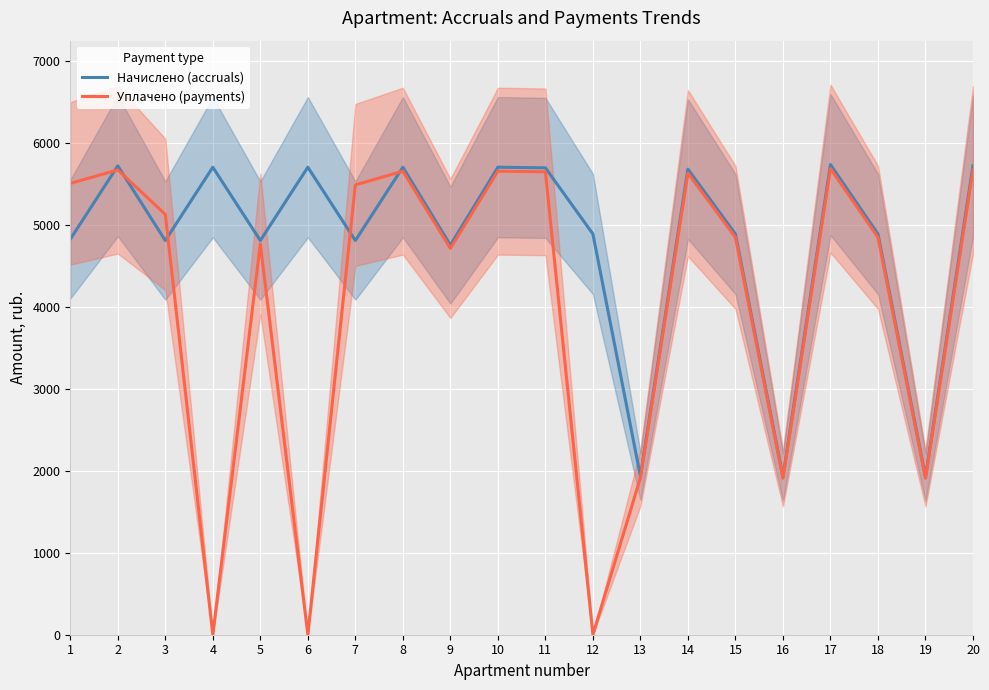

How many values in Уплачено (payments) are above zero?

17